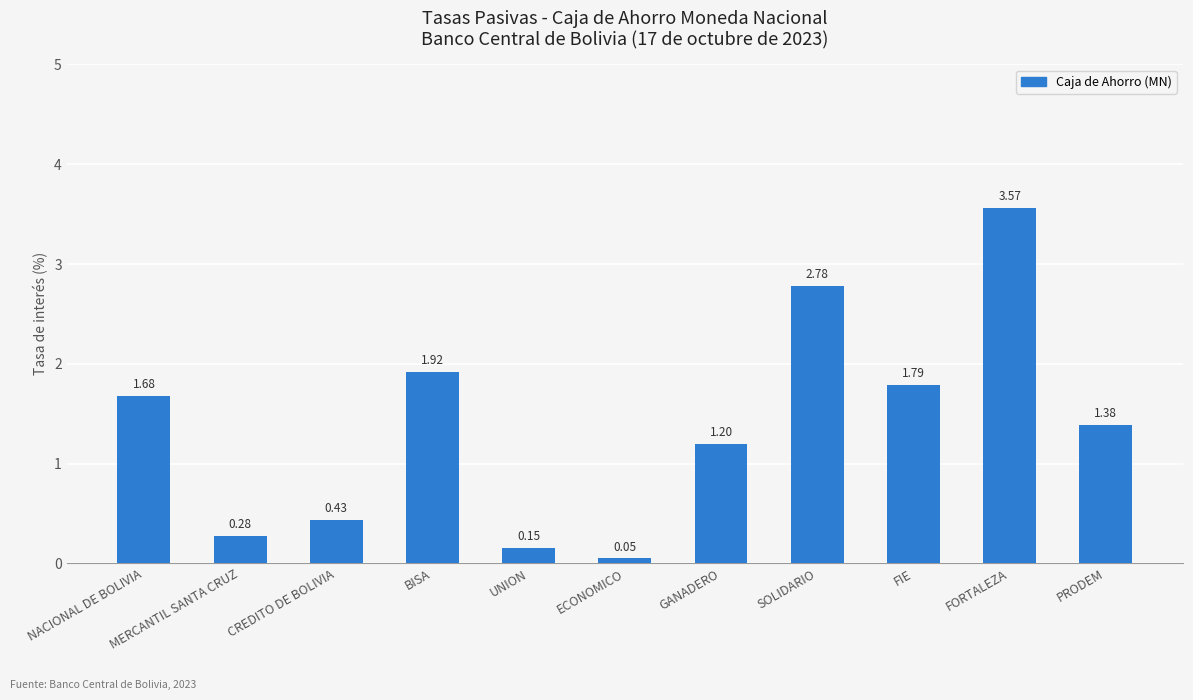

The chart shows a value of 0.7 at GANADERO. True or false?

False